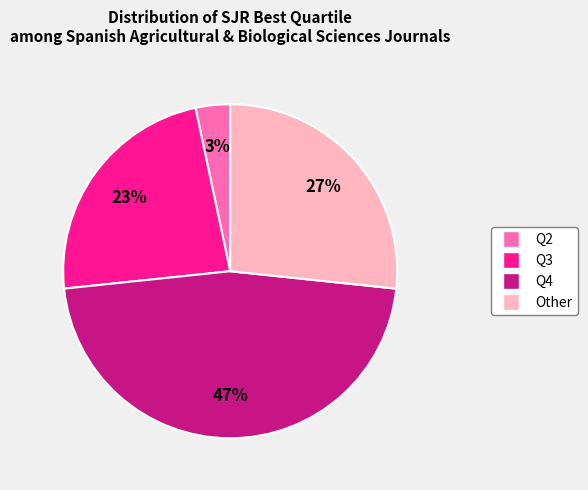

Do Q2 and Other together represent more than half of the pie?

No